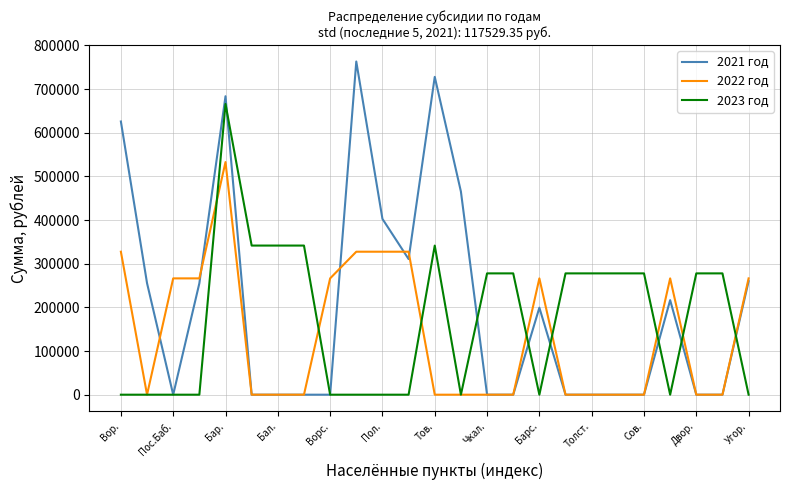

What is the maximum value shown in the chart?

763173.0